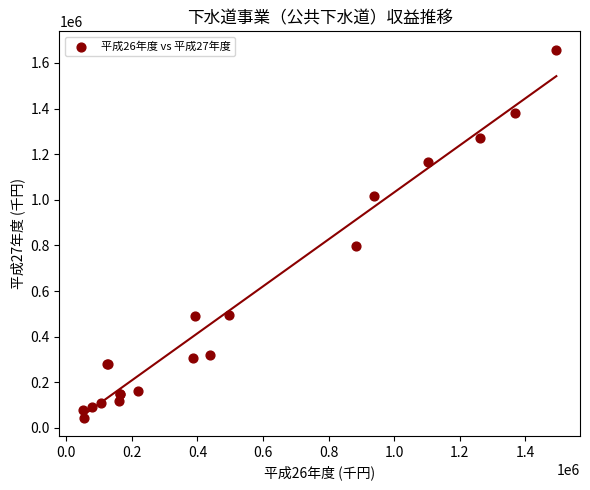

What Y value in the scatter plot is closest to 851596?

798587